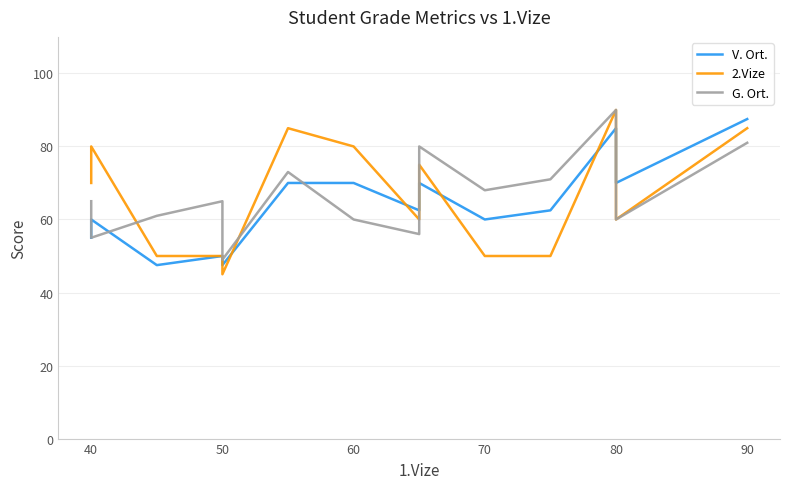

Does the chart have visible grid lines?

Yes